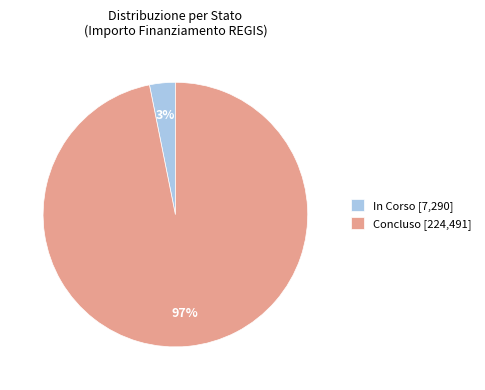

The In Corso [7,290] slice represents 3% of the pie. True or false?

True